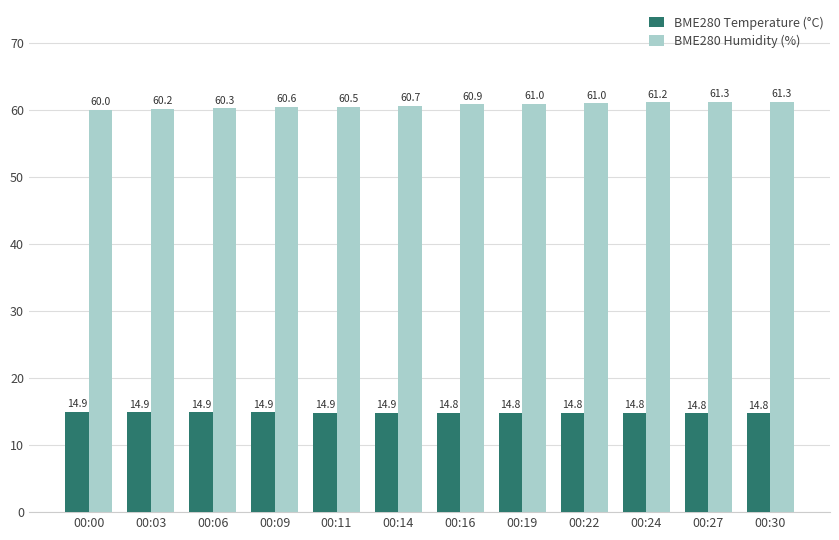

Does the chart contain stacked bars?

No